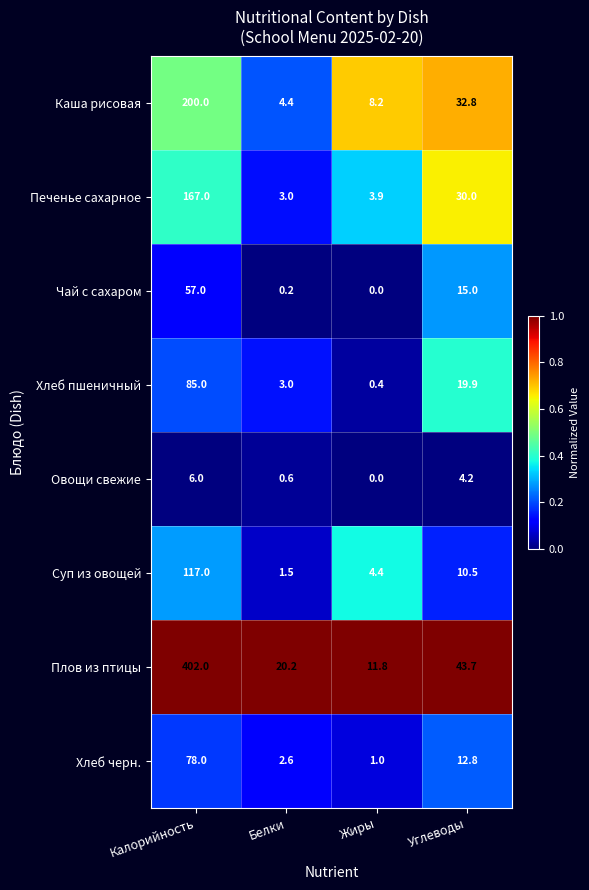

What is the sum of all Хлеб черн. values?

94.4